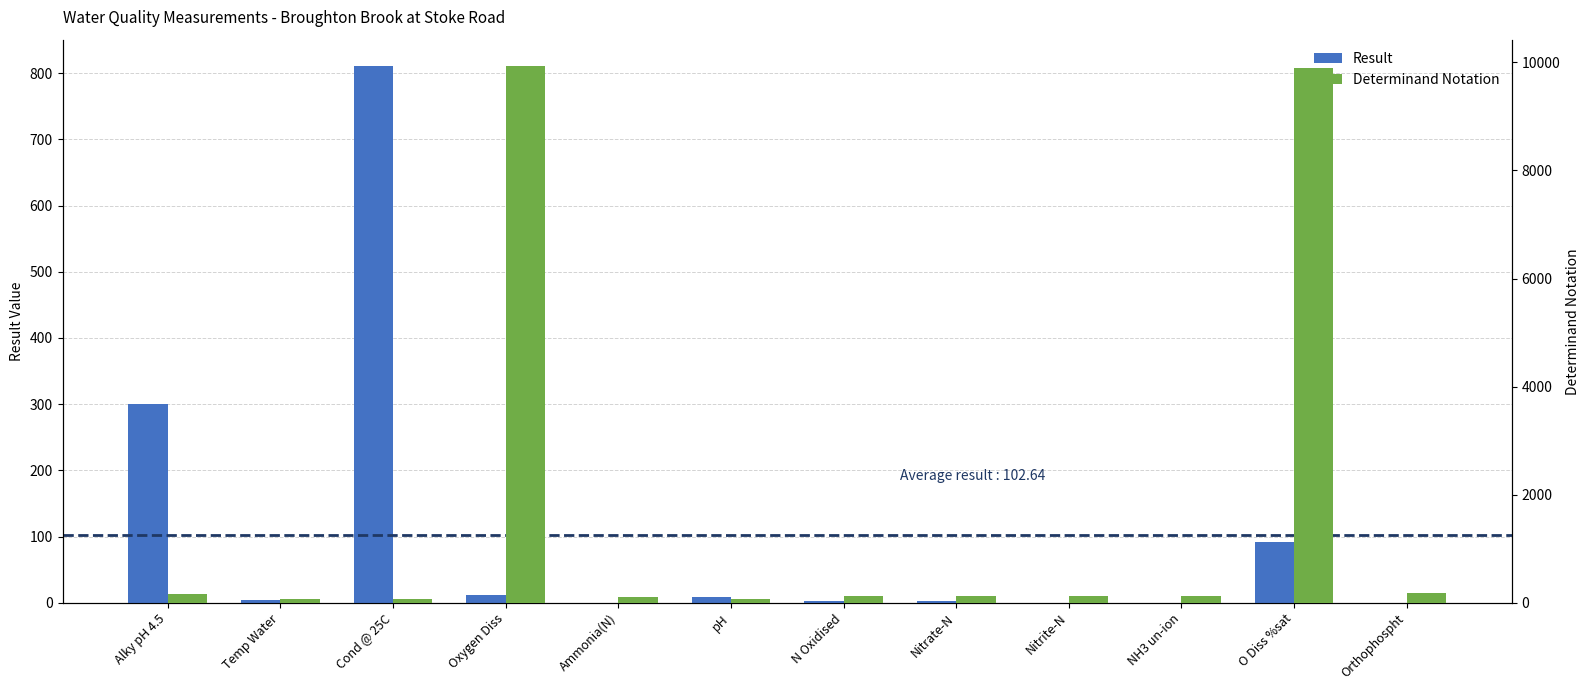

What is the maximum value shown in the chart?

9924.0